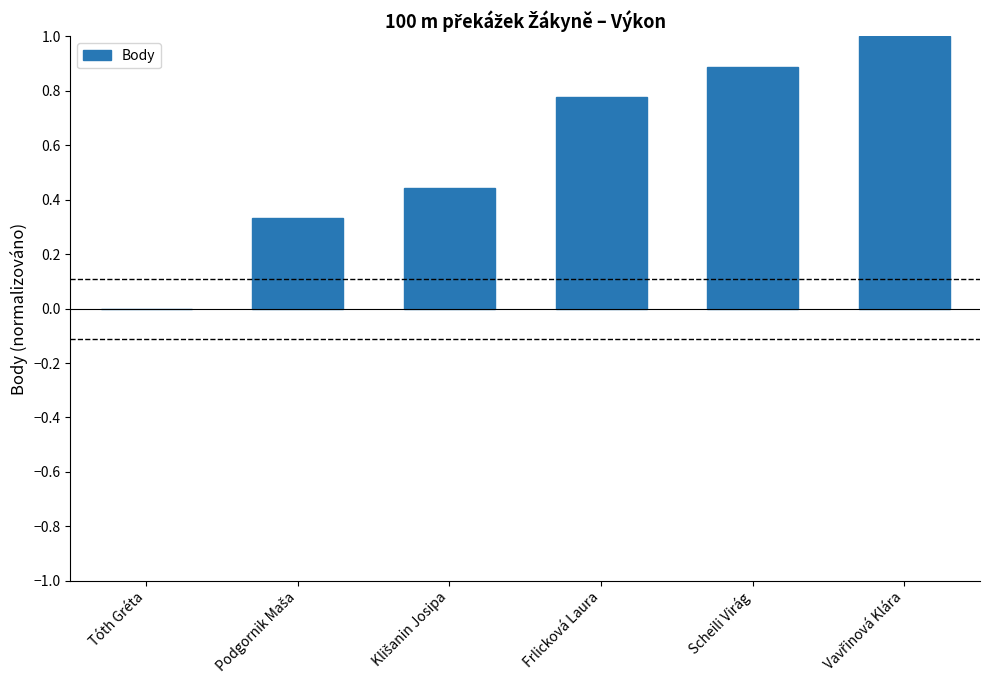

How many values are above zero?

5